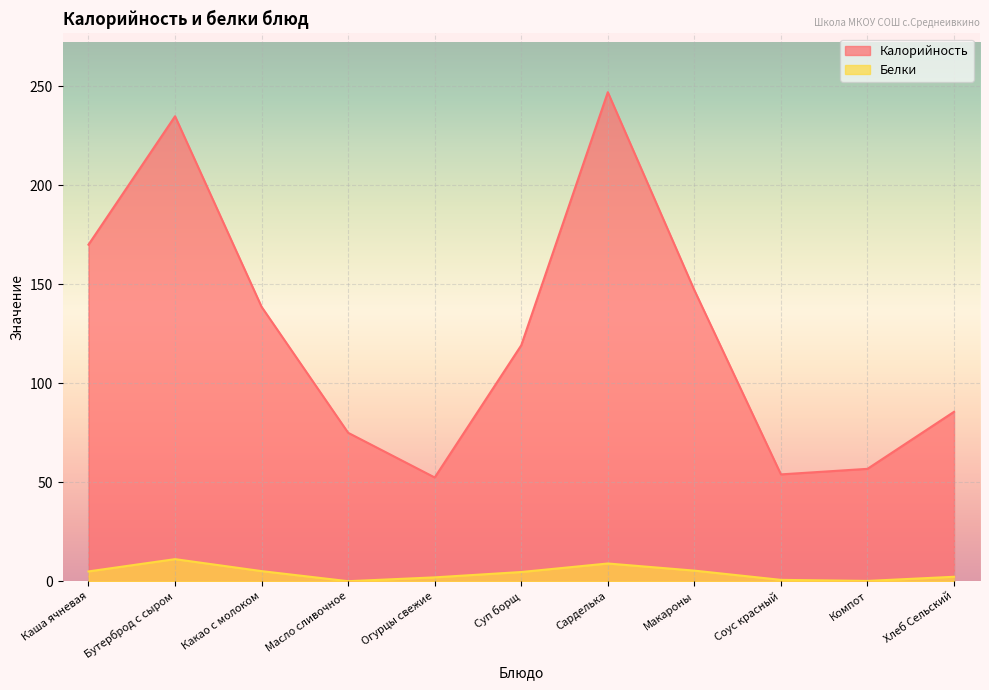

What are all the series names shown in the legend?

Калорийность, Белки